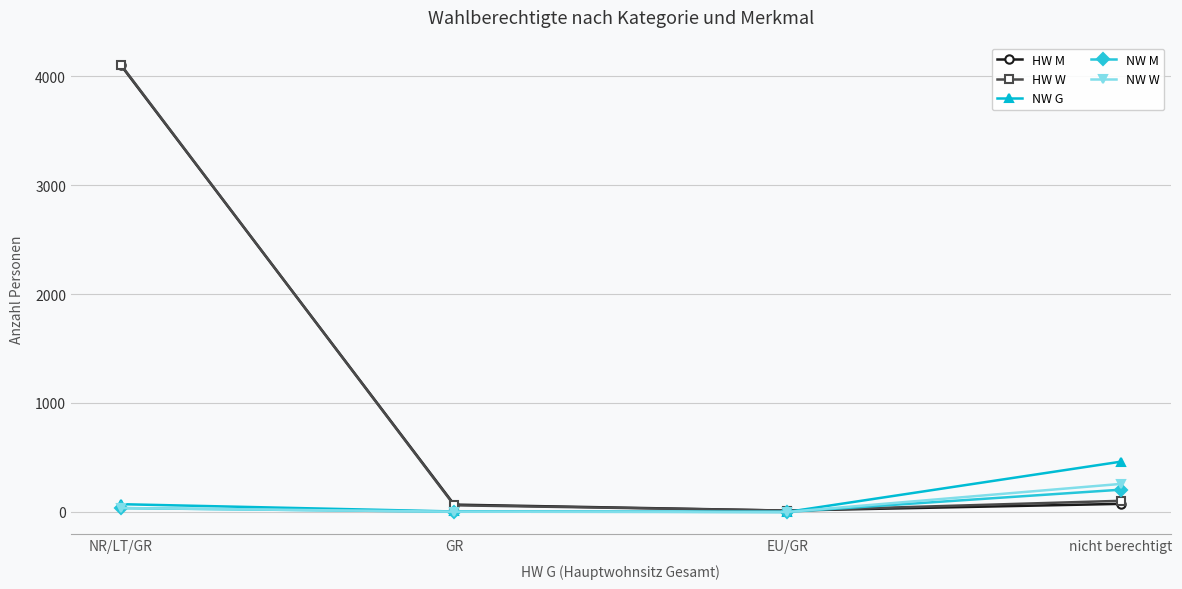

The NW W series shows 257 at nicht berechtigt. True or false?

True